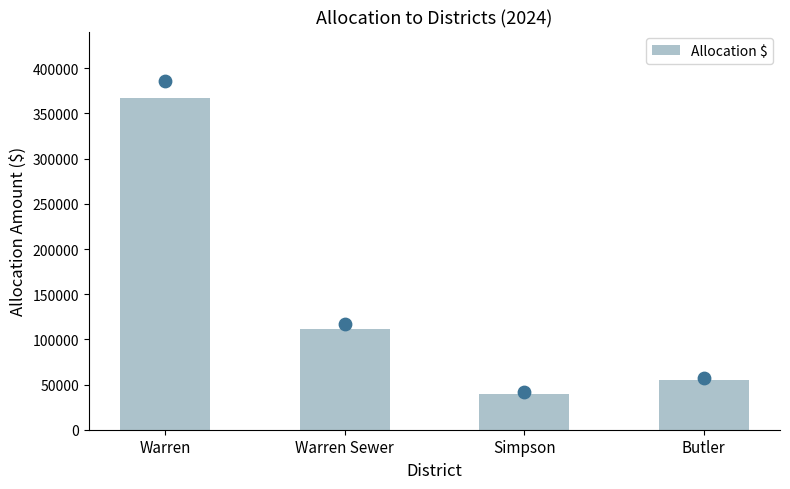

Between Simpson and Warren Sewer, which is larger?

Warren Sewer